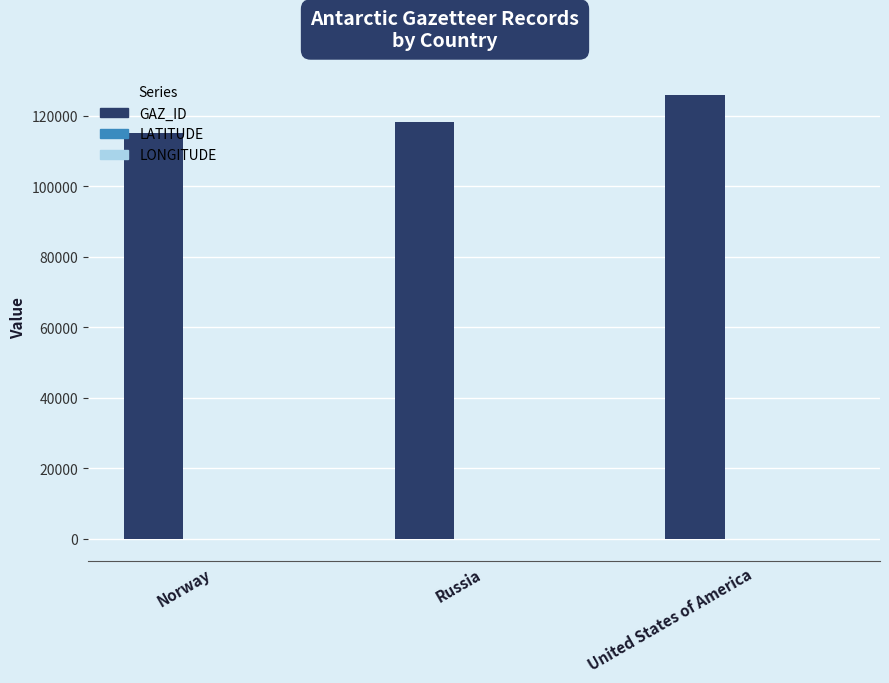

What is the difference between the GAZ_ID values at Russia and United States of America?

7613.0